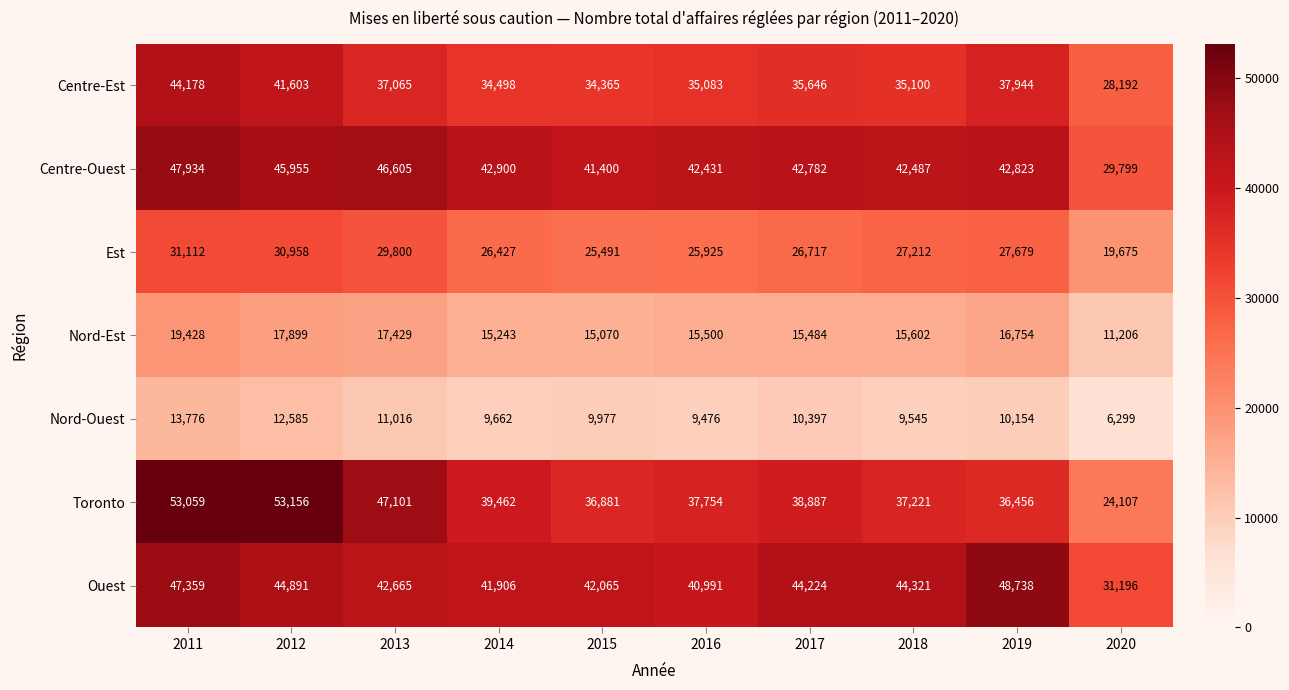

The value of Ouest at 2011 is 62955. True or false?

False